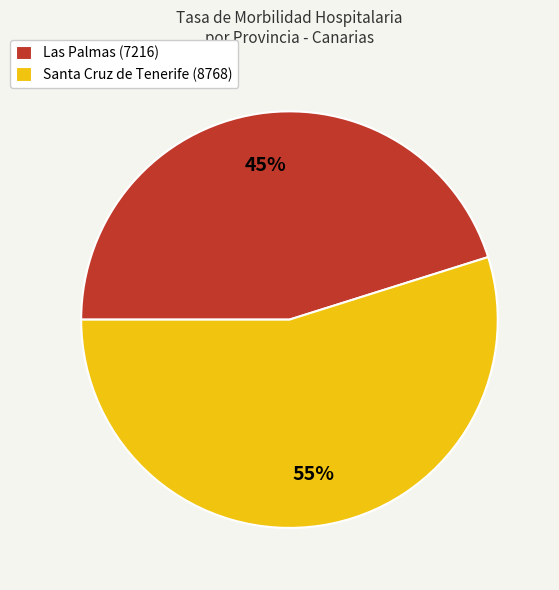

To the nearest percent, what portion does Las Palmas represent?

45%